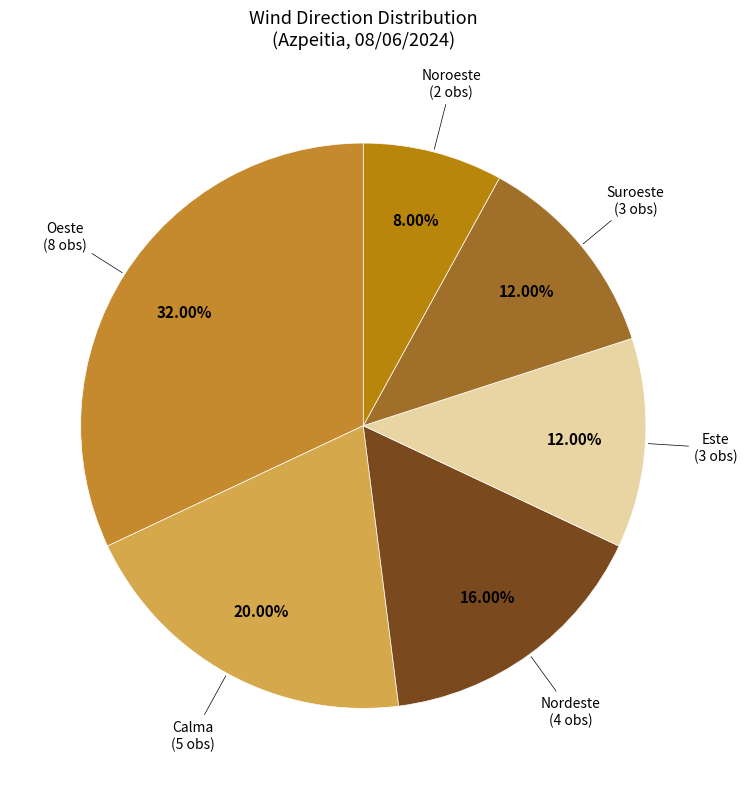

To the nearest percent, what is the difference between the largest and smallest slice percentages?

24%